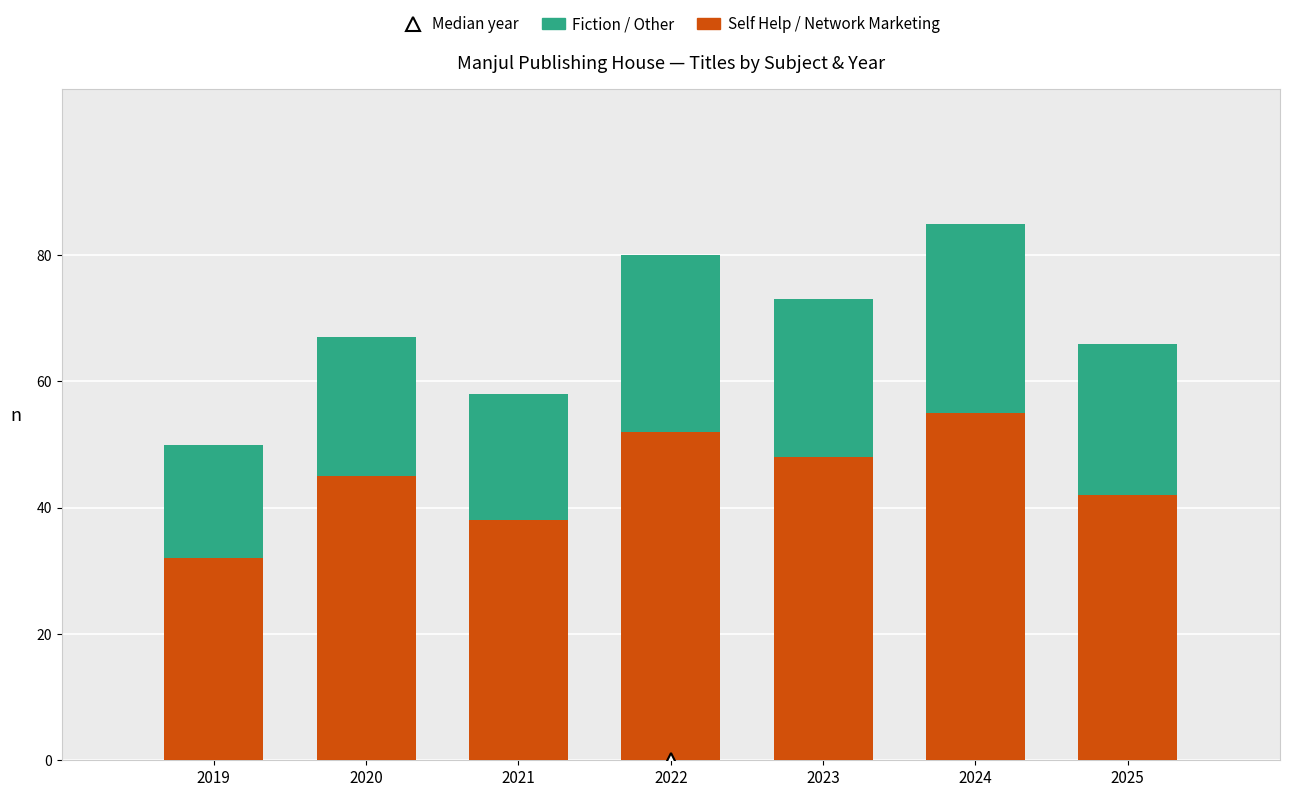

What is the difference between the maximum and minimum values in the Self Help / Network Marketing series?

23